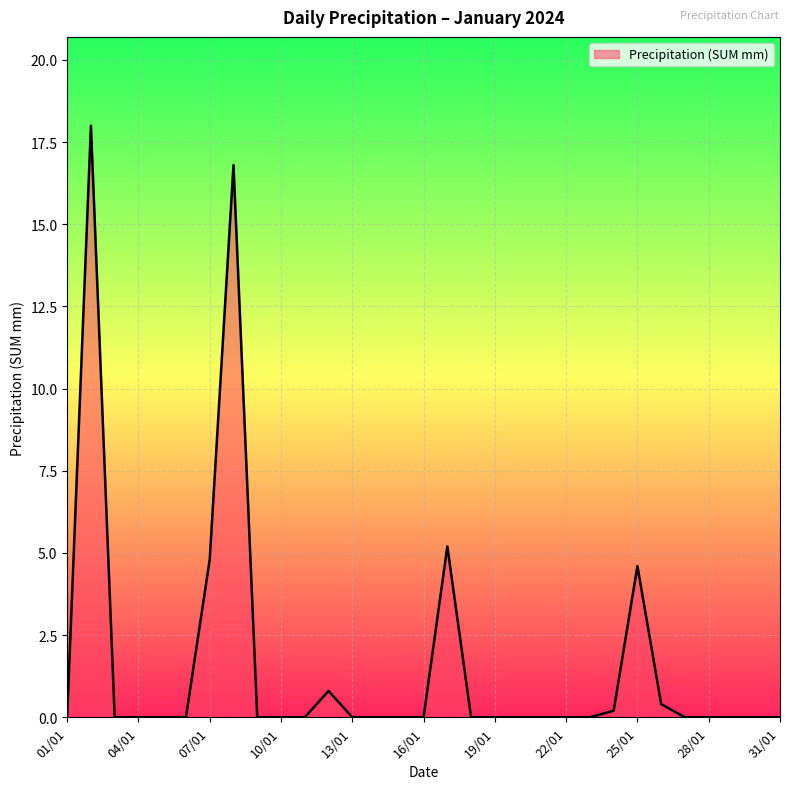

What is the difference between the maximum and minimum values?

18.0